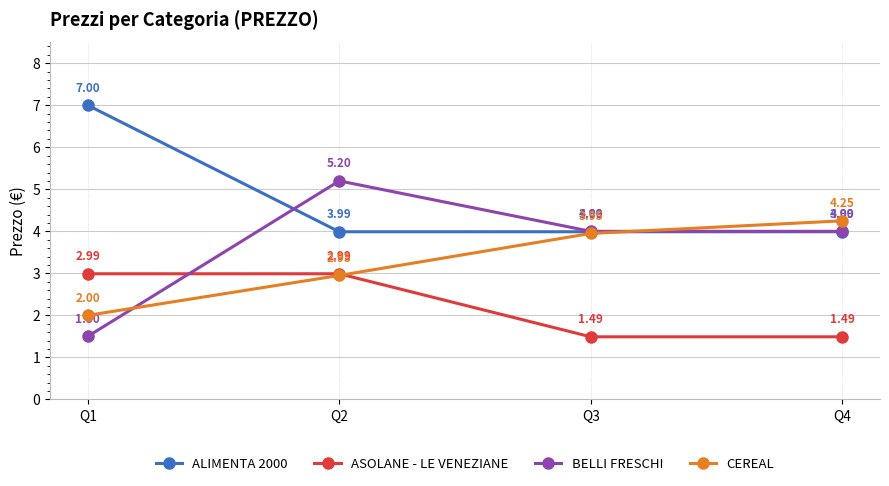

List the series in order of their peak value, highest first.

ALIMENTA 2000, BELLI FRESCHI, CEREAL, ASOLANE - LE VENEZIANE